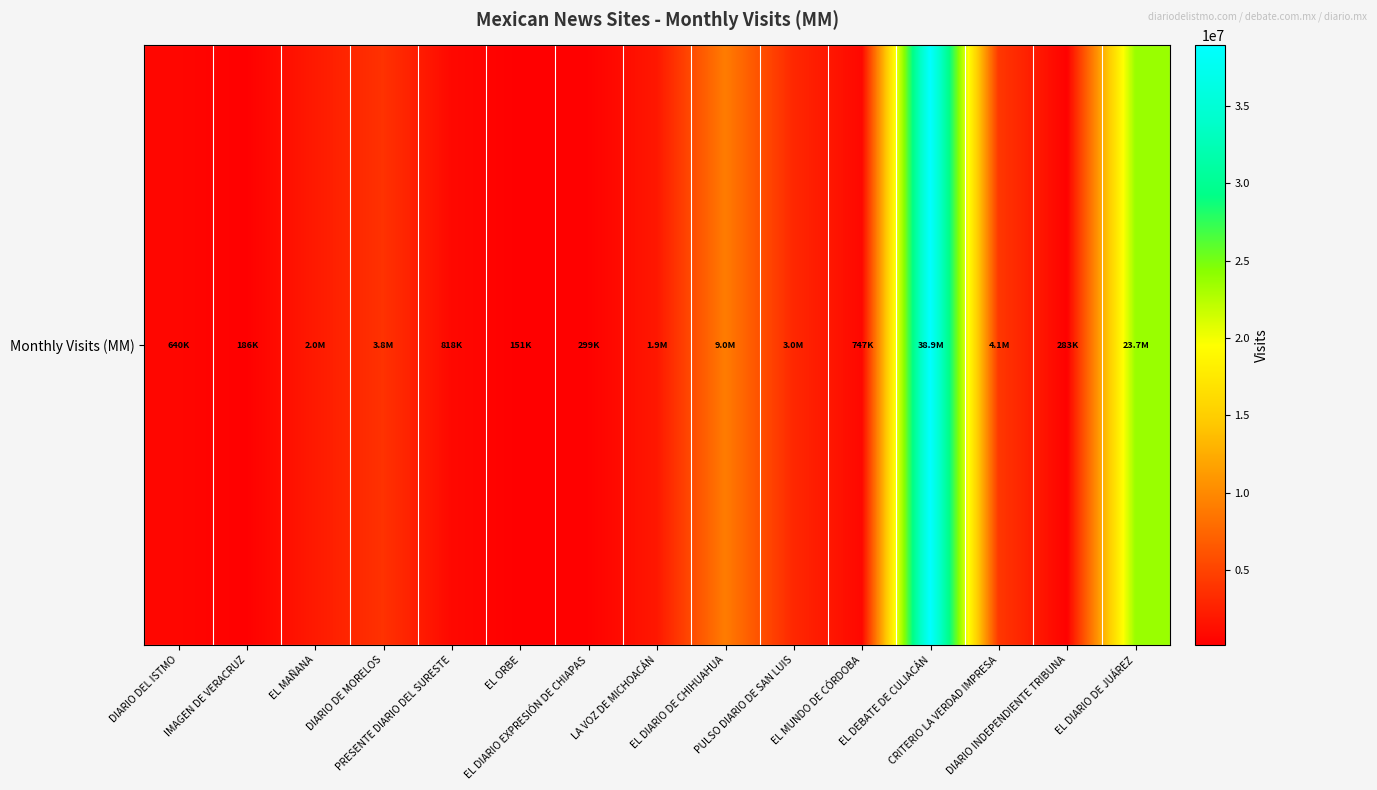

The chart shows a value of 5837059 at CRITERIO LA VERDAD IMPRESA. True or false?

False